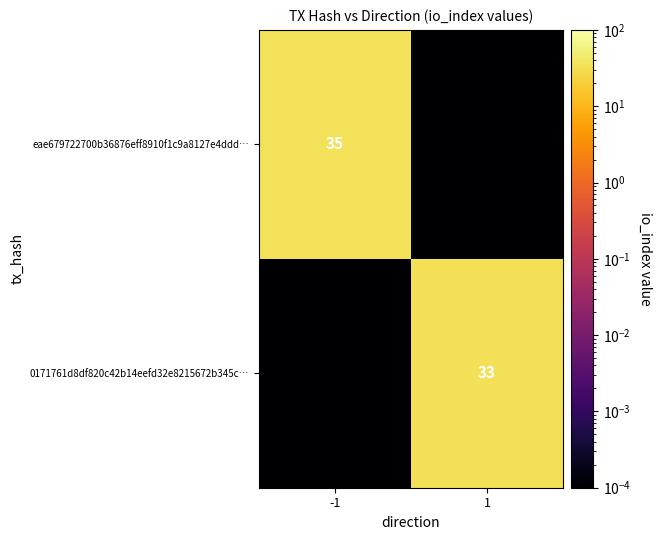

Is the value of eae679722700b36876eff8910f1c9a8127e4ddd… at -1 greater than the value of 0171761d8df820c42b14eefd32e8215672b345c… at 1?

Yes